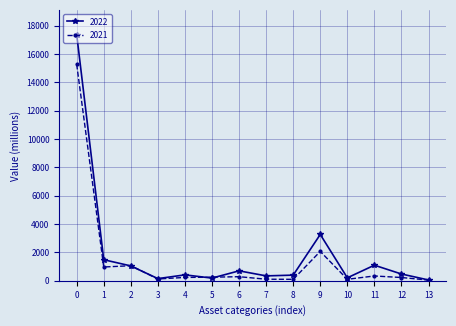

True or false: 2022 has more than 0 interior local peaks.

True